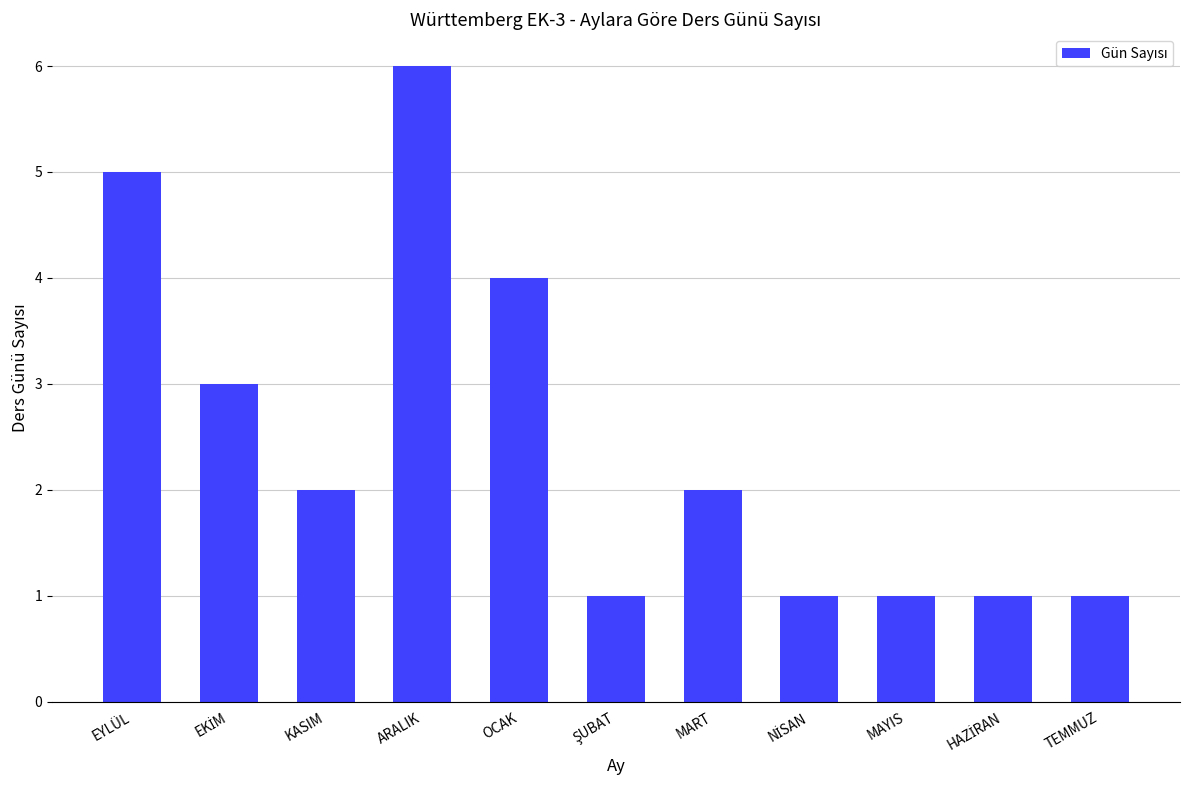

The chart shows a value of 2 at MART. True or false?

True